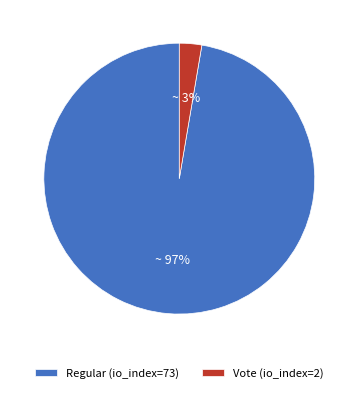

How many segments does this pie chart have?

2